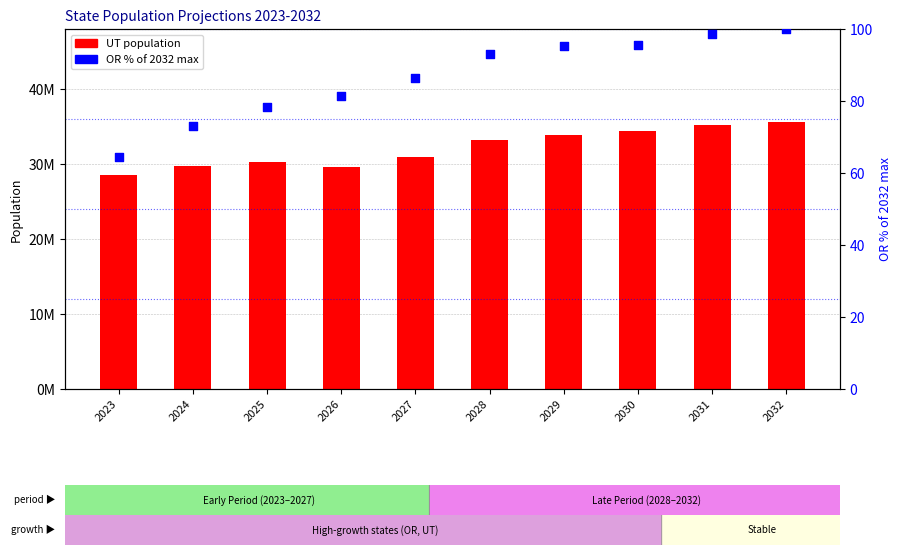

Which series contains the highest Y value?

UT population